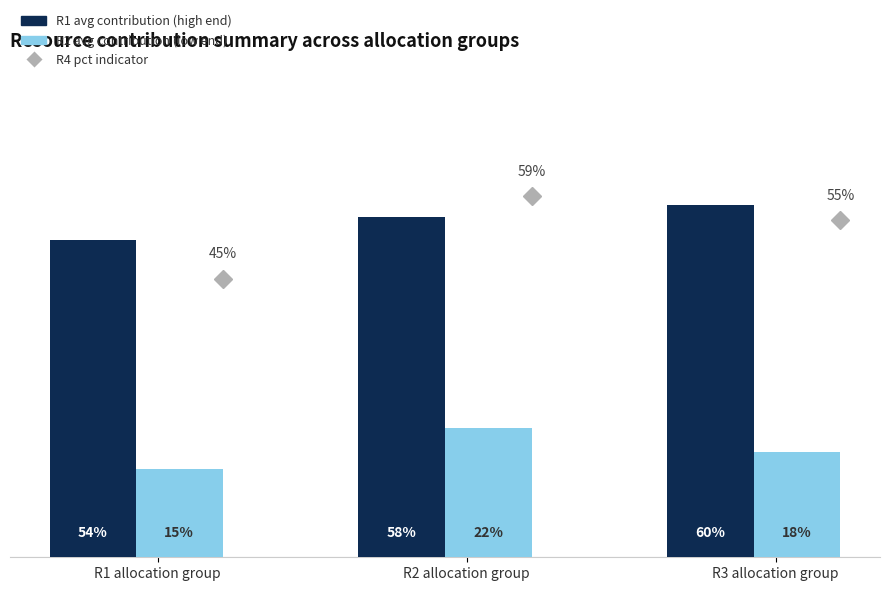

What is the label of the 1st bar from the left?

R1 allocation group